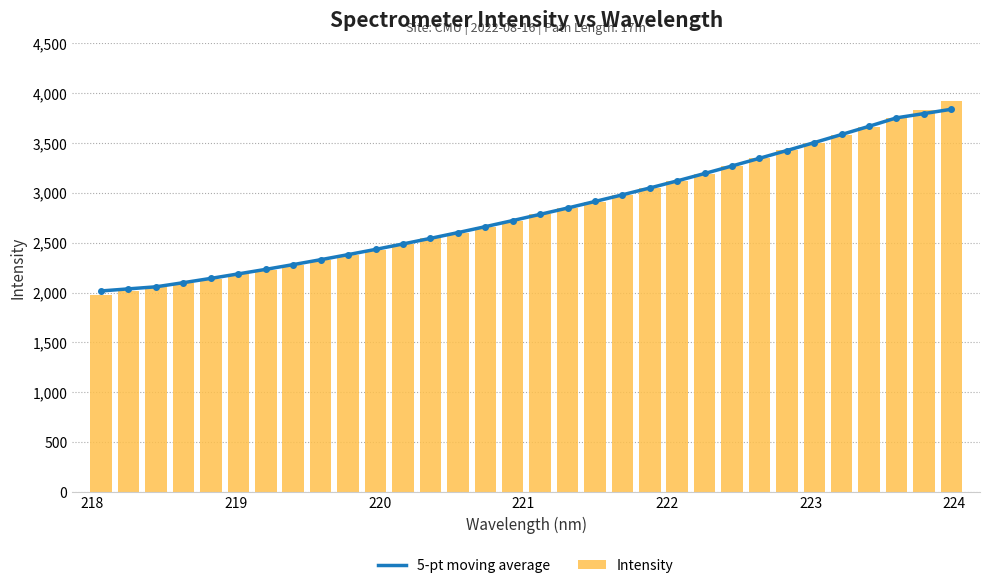

What is the average value of the Intensity series?

2822.2